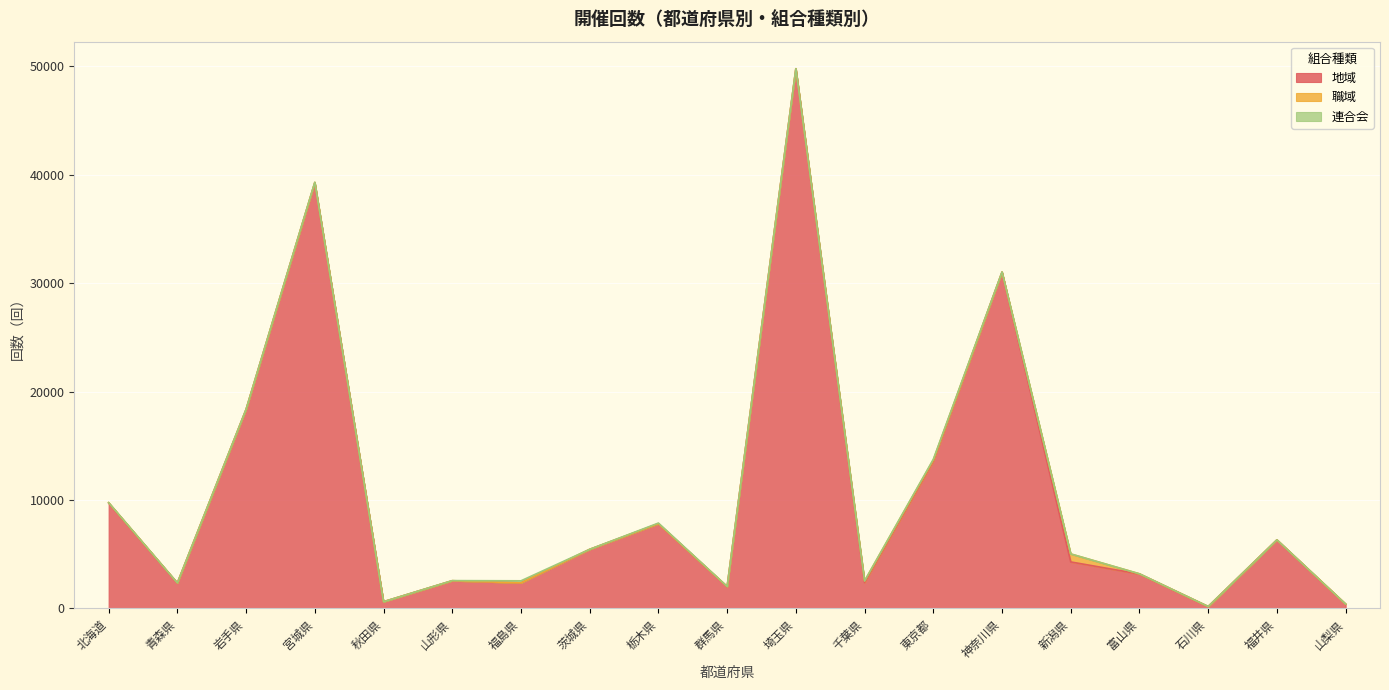

Reading left to right, extract all data points from this chart.

地域: 9711	2326	18335	39264	607	2539	2344	5431	7802	2001	49771	2379	13577	31011	4276	3164	161	6311	385
職域: 35	14	27	28	0	8	0	10	2	8	10	144	106	3	736	14	5	4	3
連合会: 5	1	0	16	0	6	192	0	60	4	3	0	61	19	5	4	1	0	4